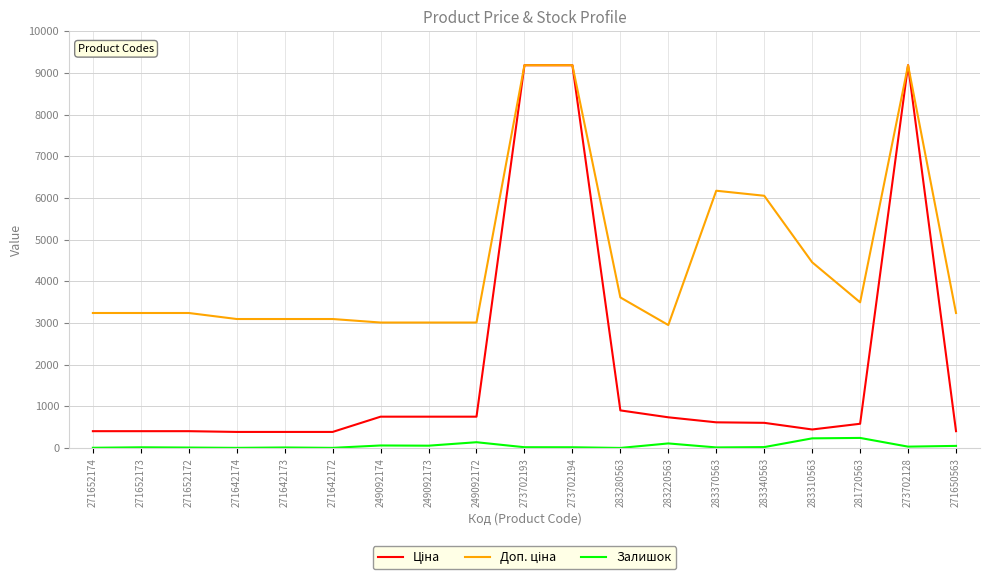

Is it true that Залишок equals 19.0 at 273702194?

True